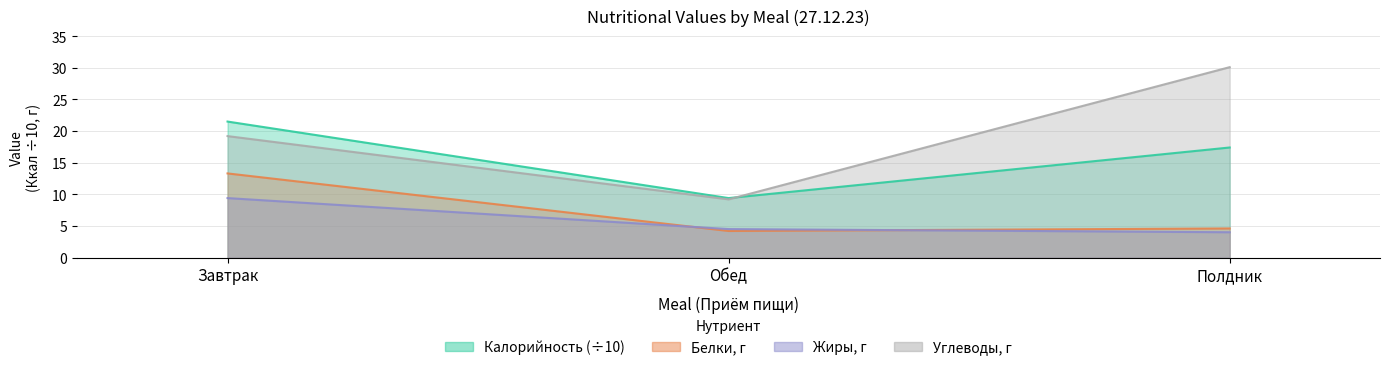

At which category is the sum across all series the highest?

Завтрак